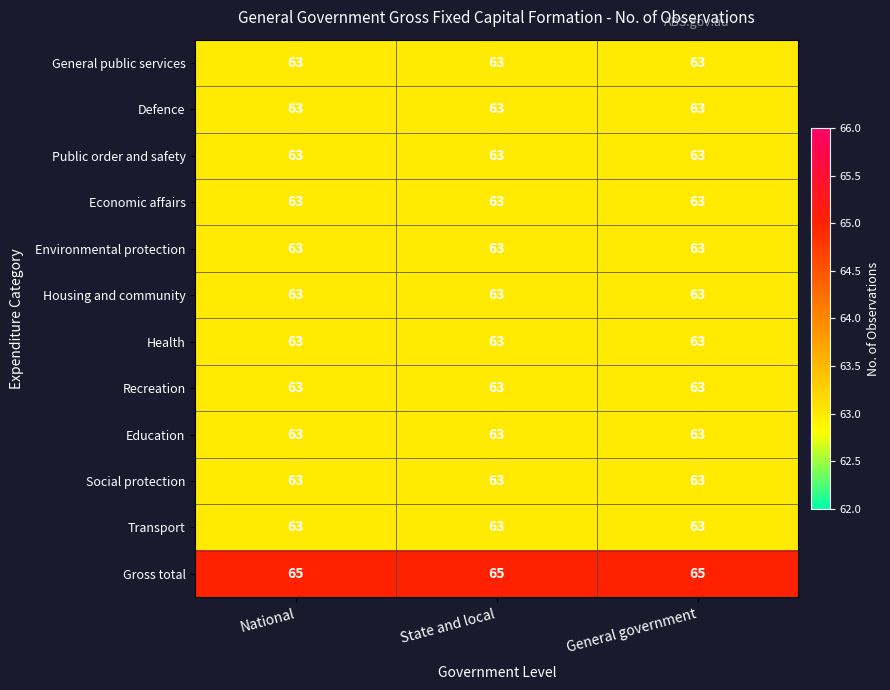

What is the sum of all Health values?

189